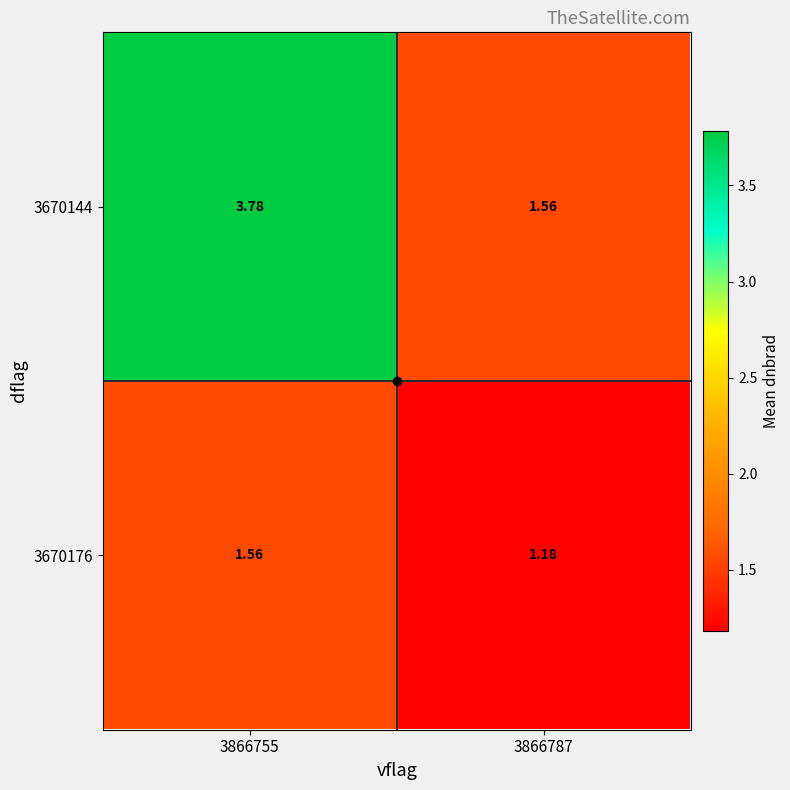

Is the value of 3670176 at 3866787 greater than the value of 3670144 at 3866755?

No